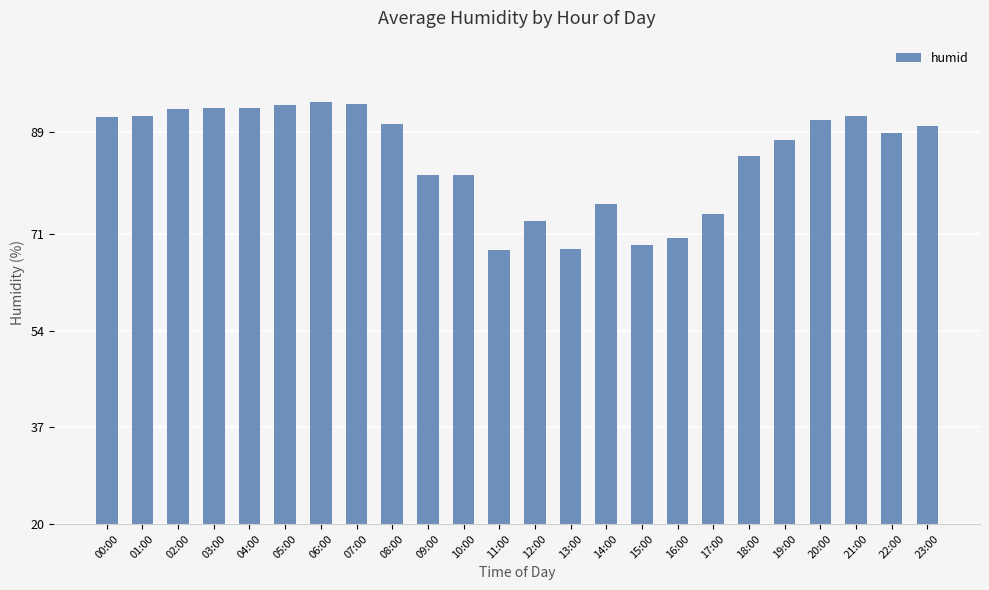

What is the greatest value displayed?

94.2